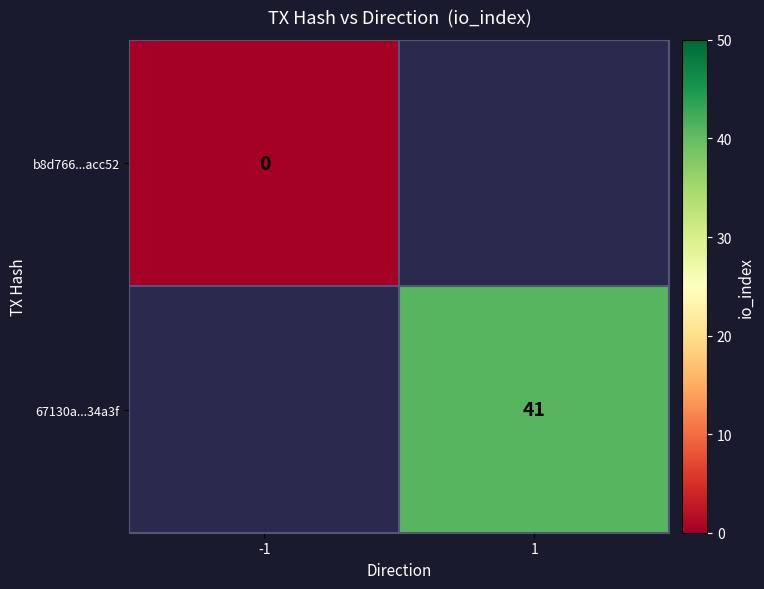

Is the value of 67130a...34a3f at 1 greater than the value of b8d766...acc52 at -1?

Yes